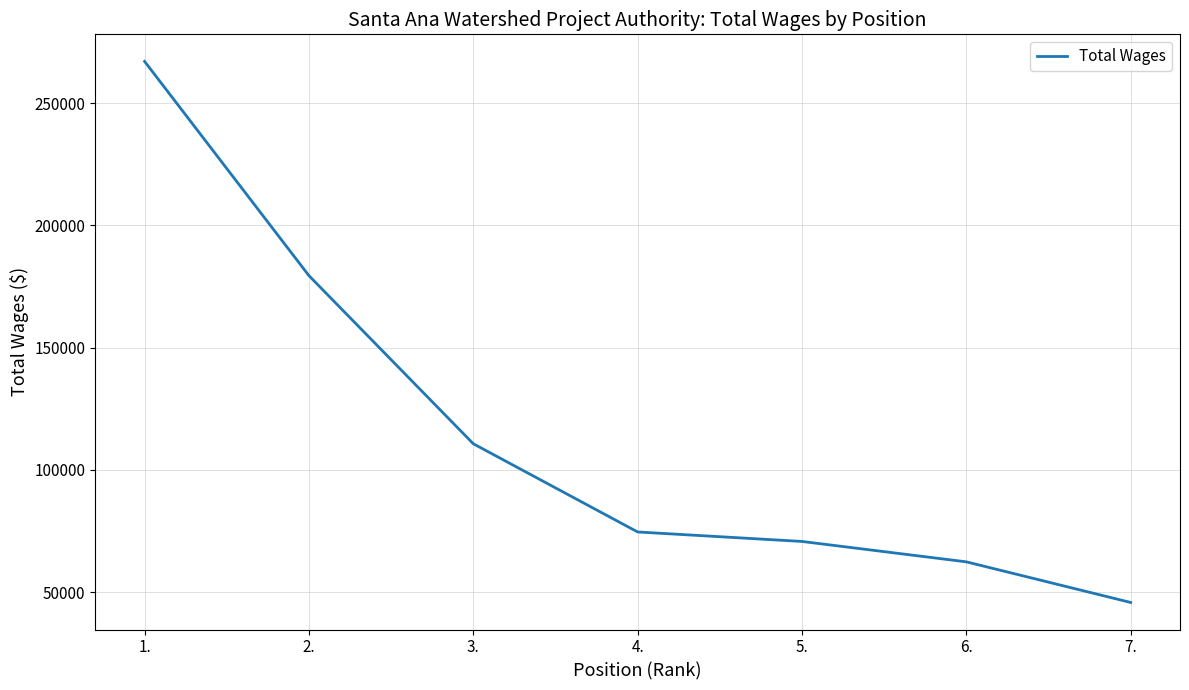

Count the number of categories in the chart.

7